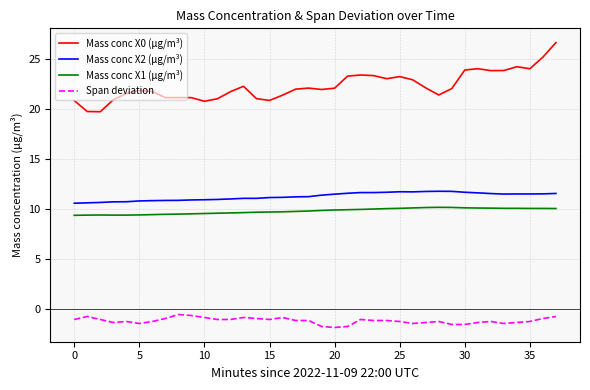

At how many categories does at least one series exceed 6?

38